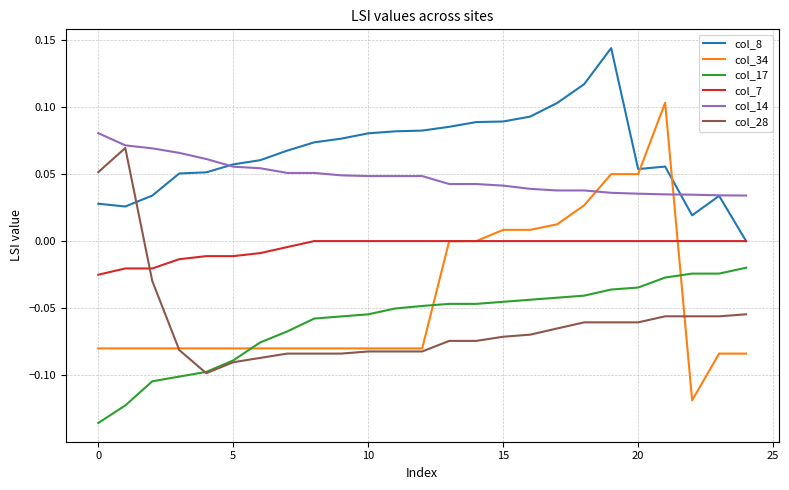

Which series has the largest total across all categories?

col_8